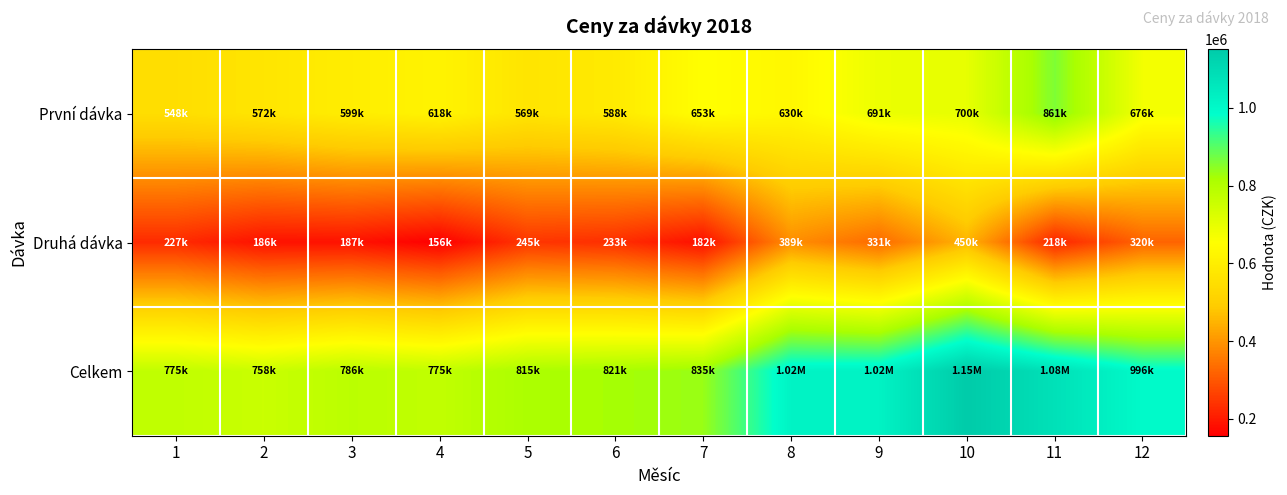

What is the difference between the highest and lowest values at 9?

690863.3